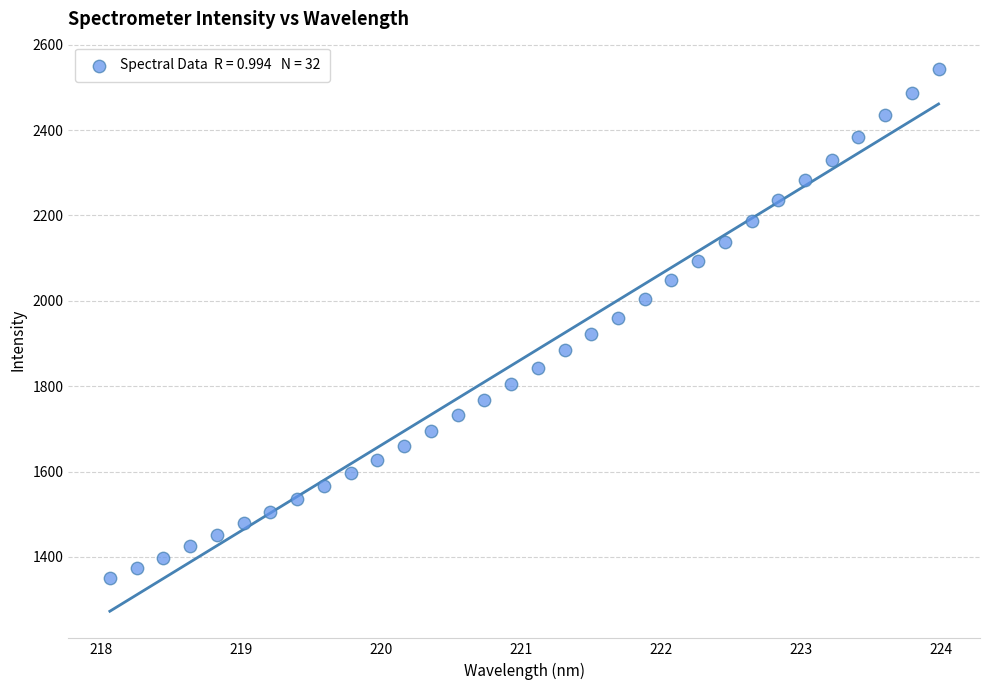

What is the range of Y values (max minus min)?

1192.8